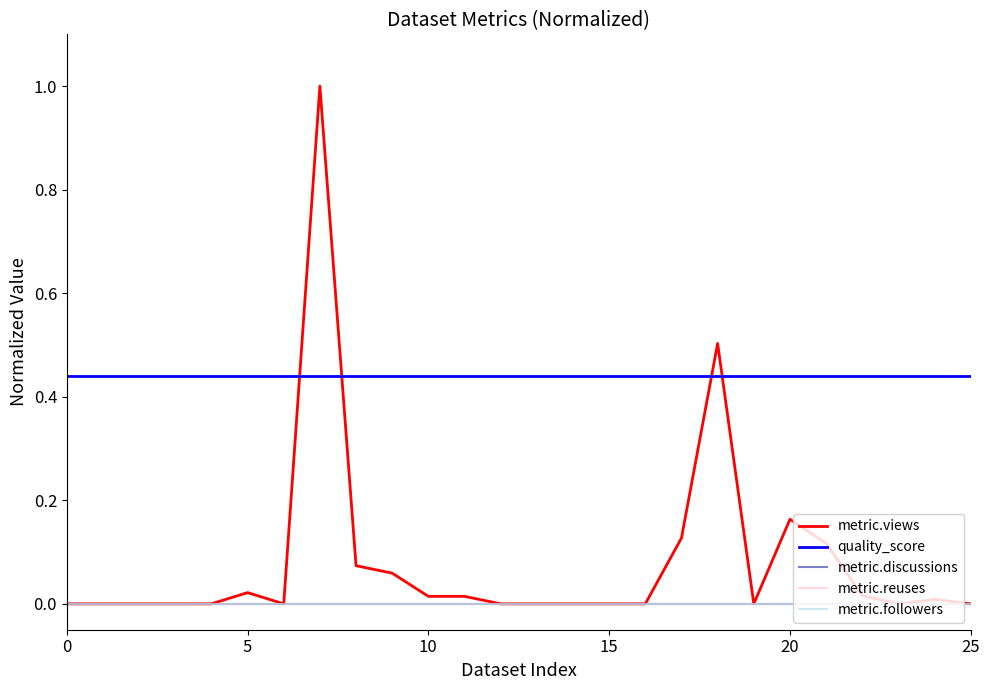

What is the average value of the quality_score series?

0.4